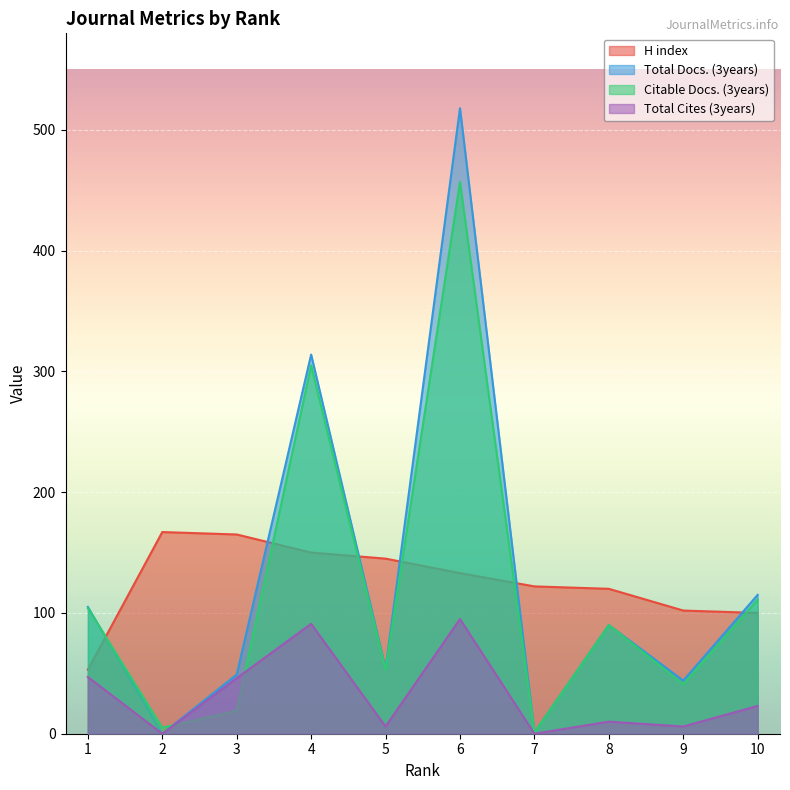

How many lines are shown in the chart?

4